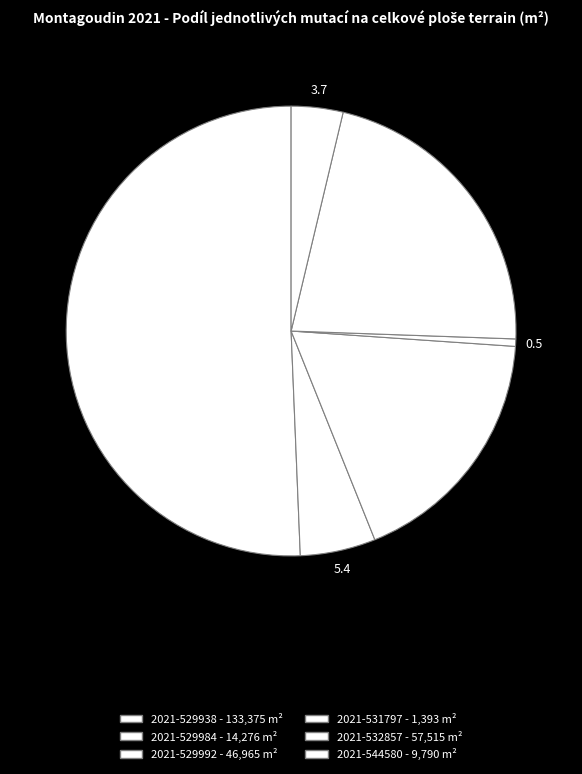

Count the number of slices in the pie.

6